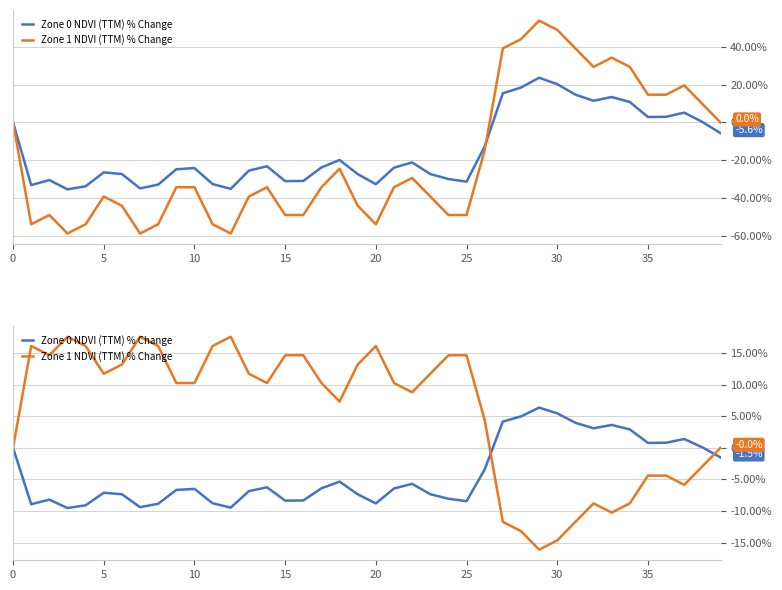

True or false: Zone 1 NDVI (TTM) % Change and Zone 0 NDVI (TTM) % Change cross at least once.

True